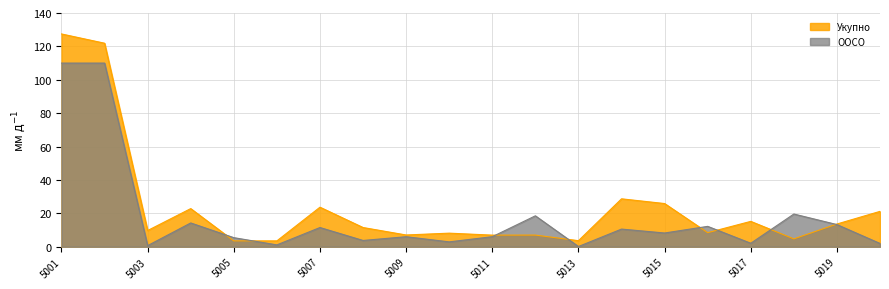

What is the maximum value shown in the chart?

127.5